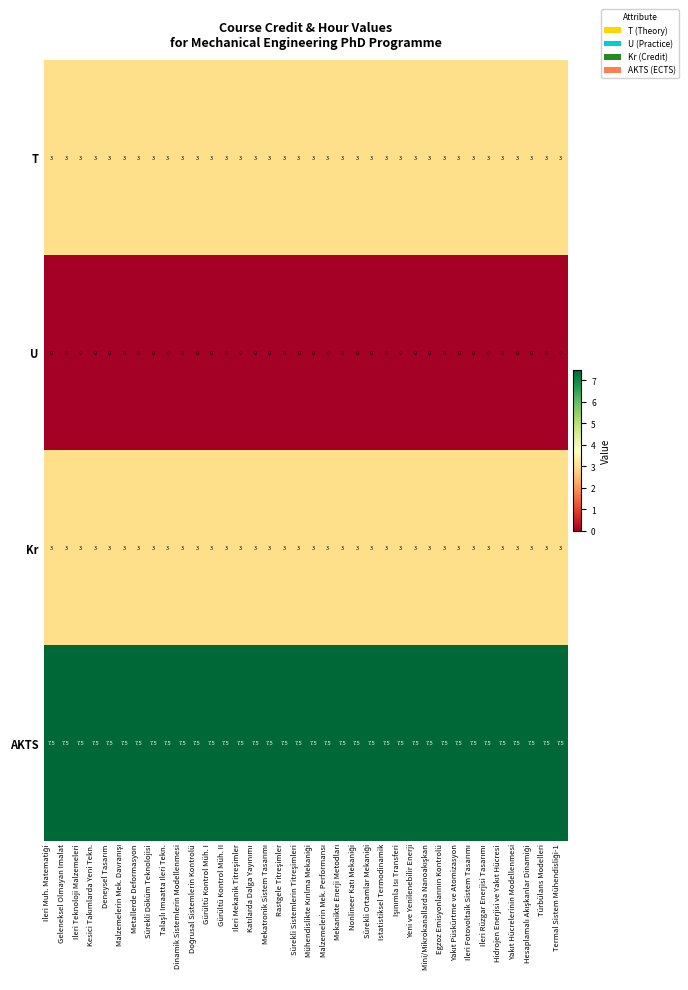

What is the greatest value displayed?

7.5